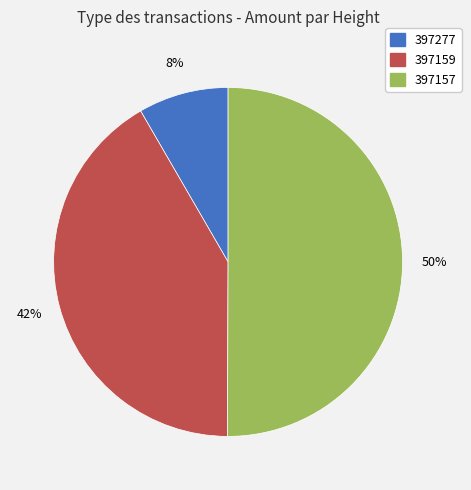

Is it true that 397277 is 14% of the pie?

False